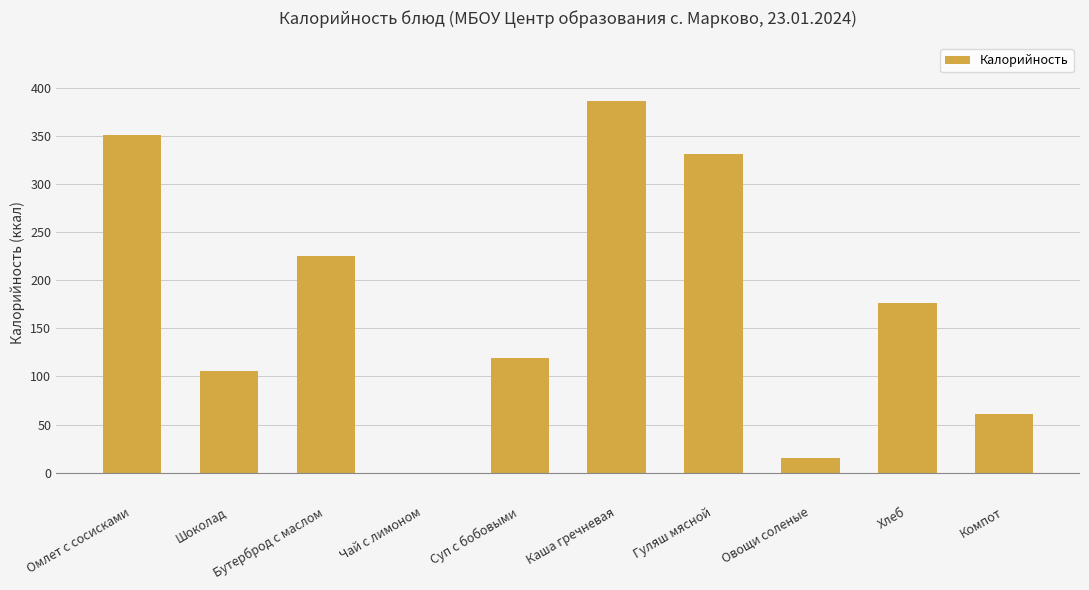

What is the maximum value shown in the chart?

387